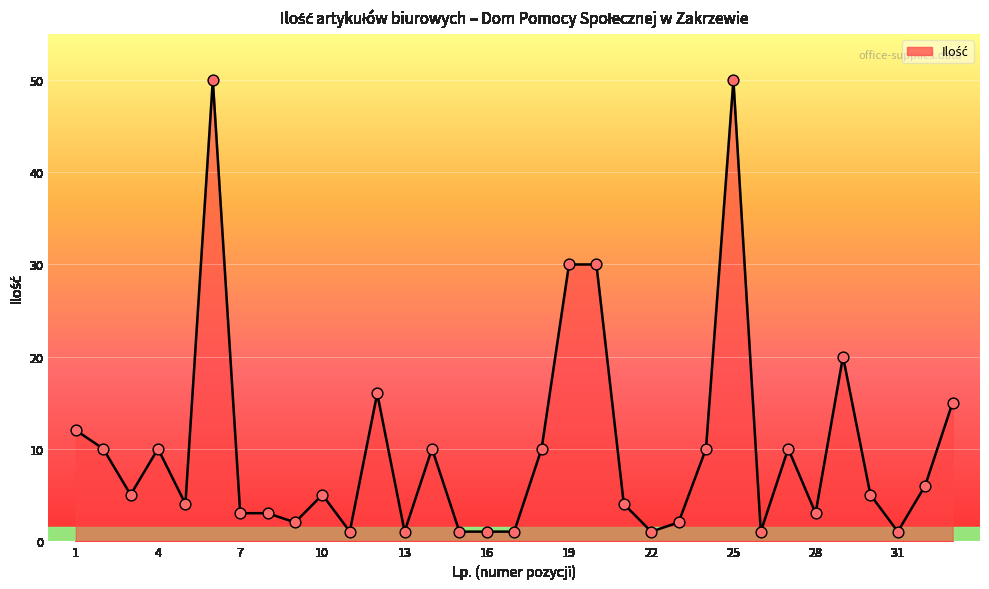

What is the difference between the maximum and minimum values?

49